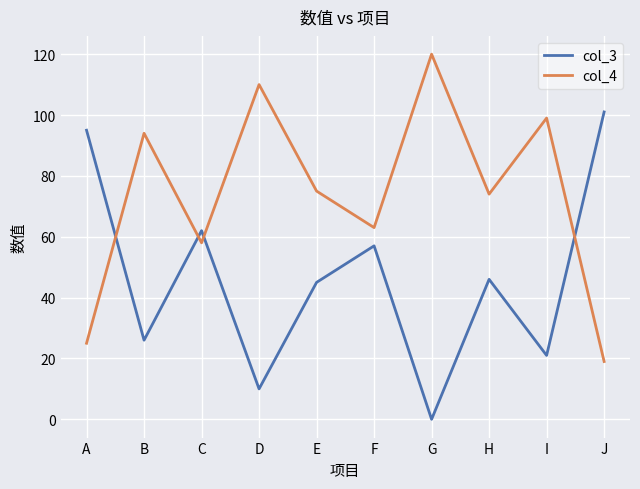

What is the spread (max minus min) of values at D?

100